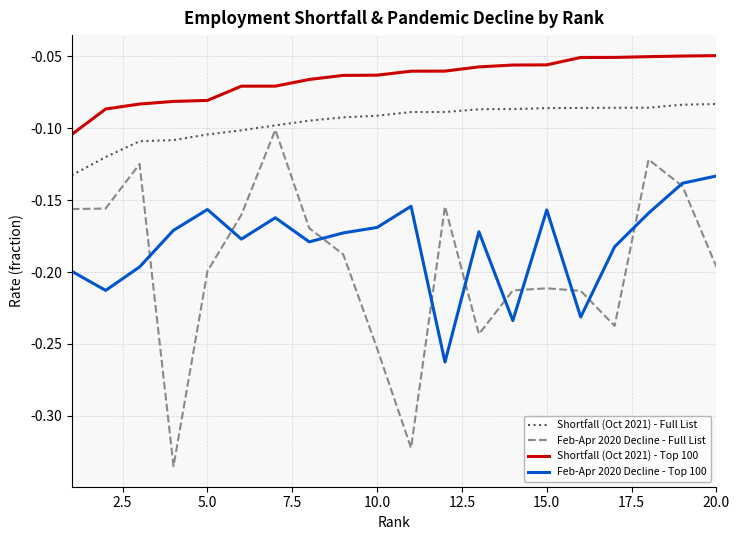

Which series has the largest range (max minus min)?

Feb-Apr 2020 Decline - Full List